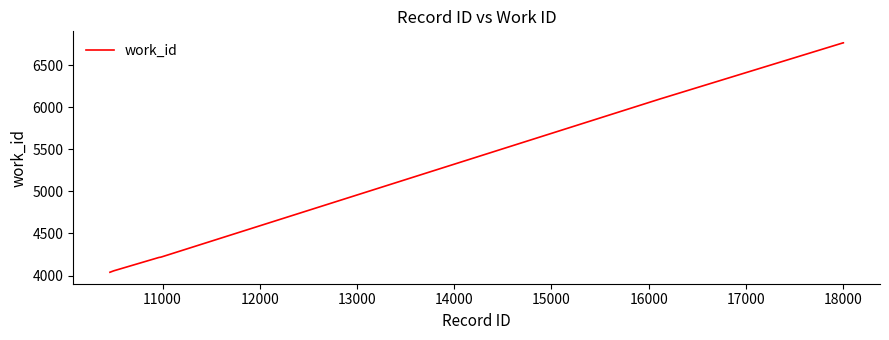

What is the greatest value displayed?

6764